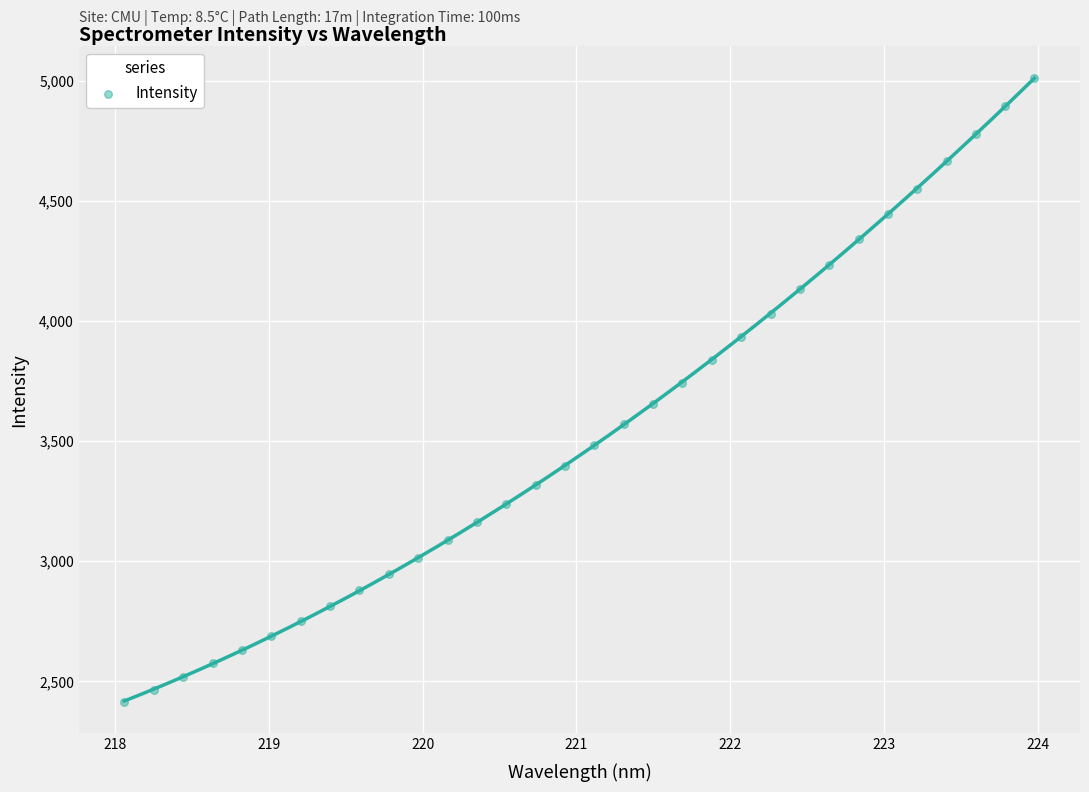

What is the range of X values (max minus min)?

5.9